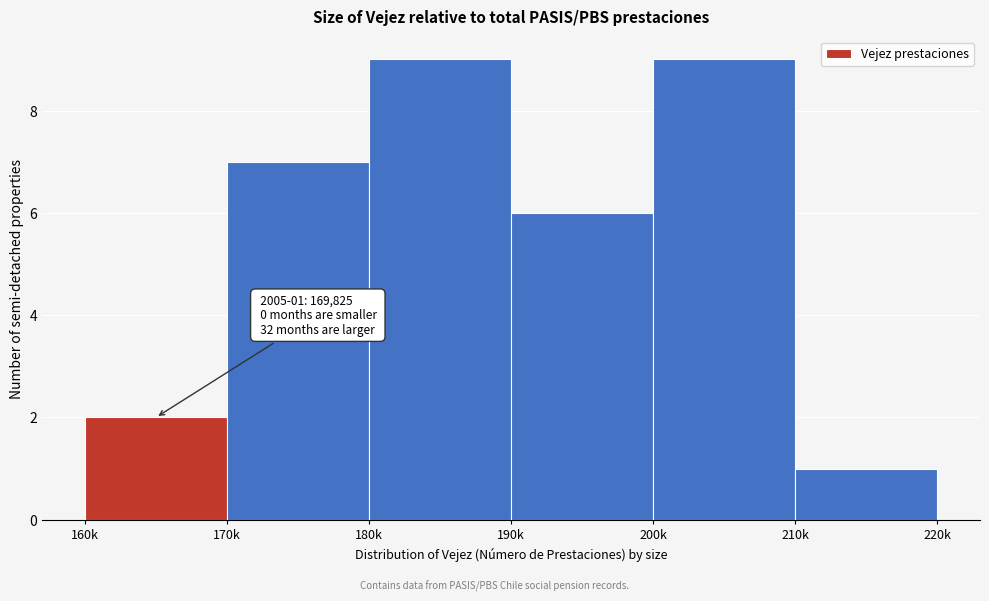

Reading left to right, transcribe all the data shown in this chart.

160k=2	170k=7	180k=9	190k=6	200k=9	210k=1